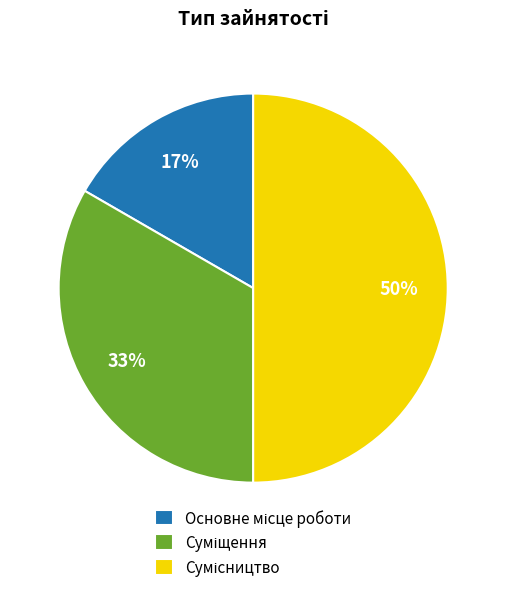

To the nearest percent, what is the difference between the largest and smallest slice percentages?

33%